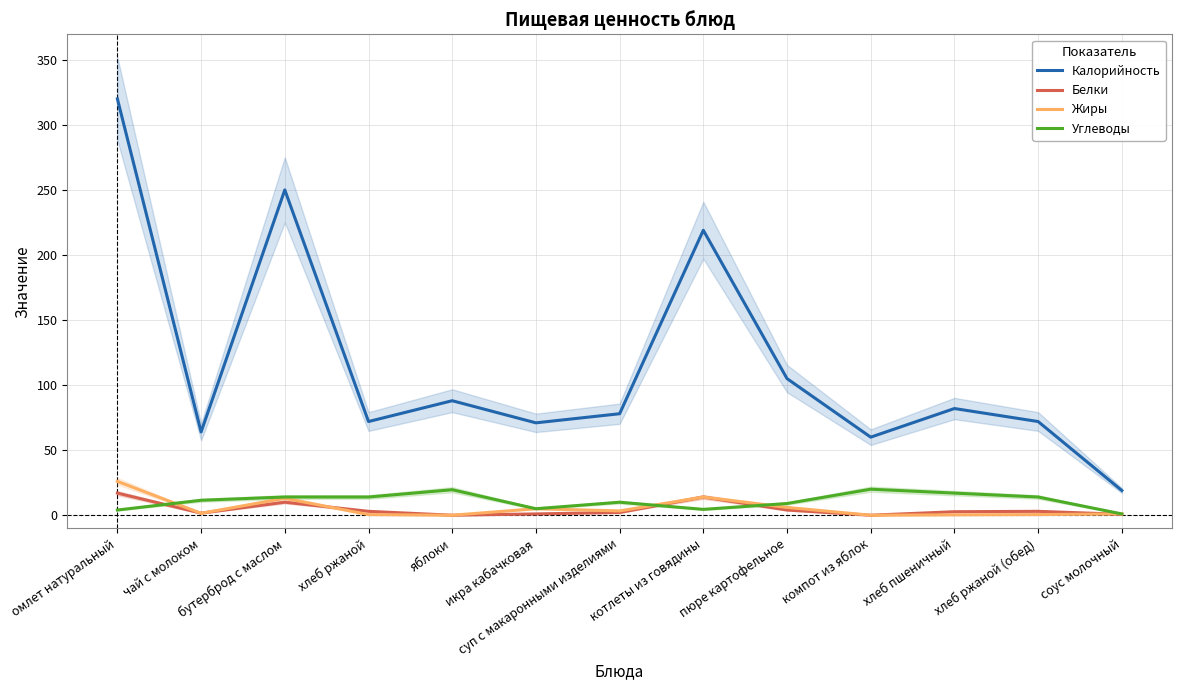

True or false: Калорийность has more than 0 points higher than both neighbors.

True